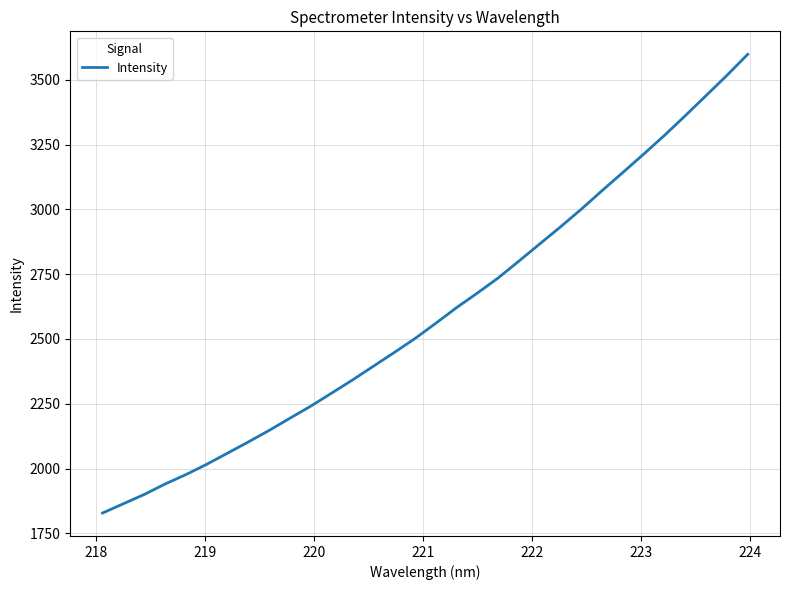

Reading right to left, extract all data points from this chart.

3598.3	3517.0	3439.2	3361.7	3285.9	3213.6	3142.7	3072.7	3001.0	2932.8	2866.9	2800.7	2735.5	2677.2	2621.0	2560.5	2501.7	2447.6	2394.8	2341.8	2291.3	2241.2	2194.6	2147.5	2102.9	2059.7	2016.7	1976.8	1940.6	1900.2	1864.4	1828.6